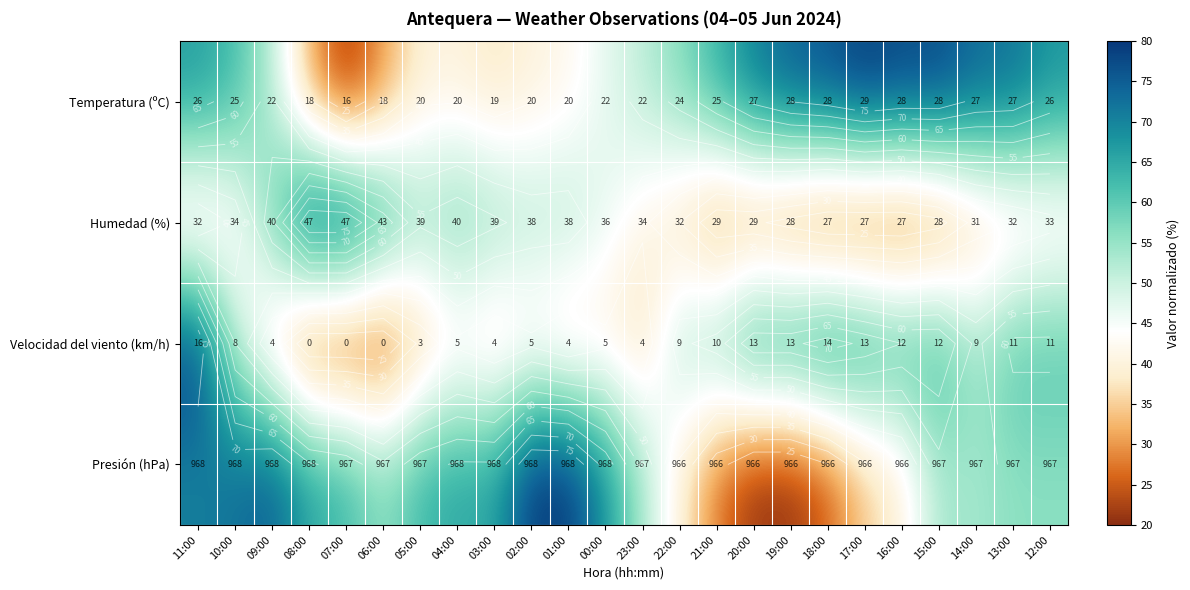

At which label does Velocidad del viento (km/h) reach its minimum?

08:00